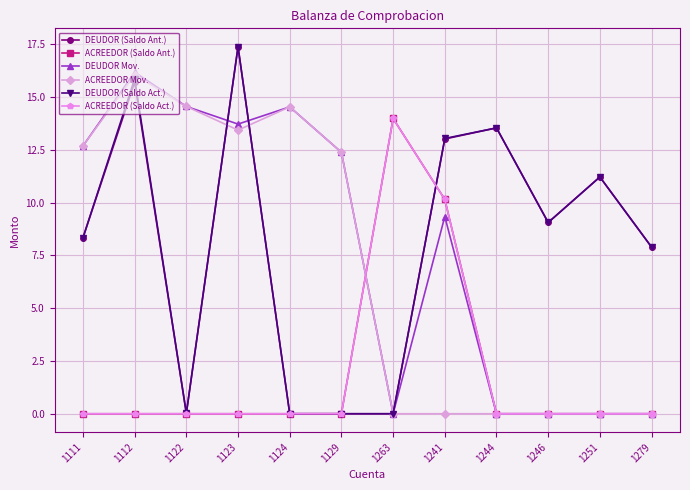

What is the difference between the highest and lowest values at 1129?

12.4